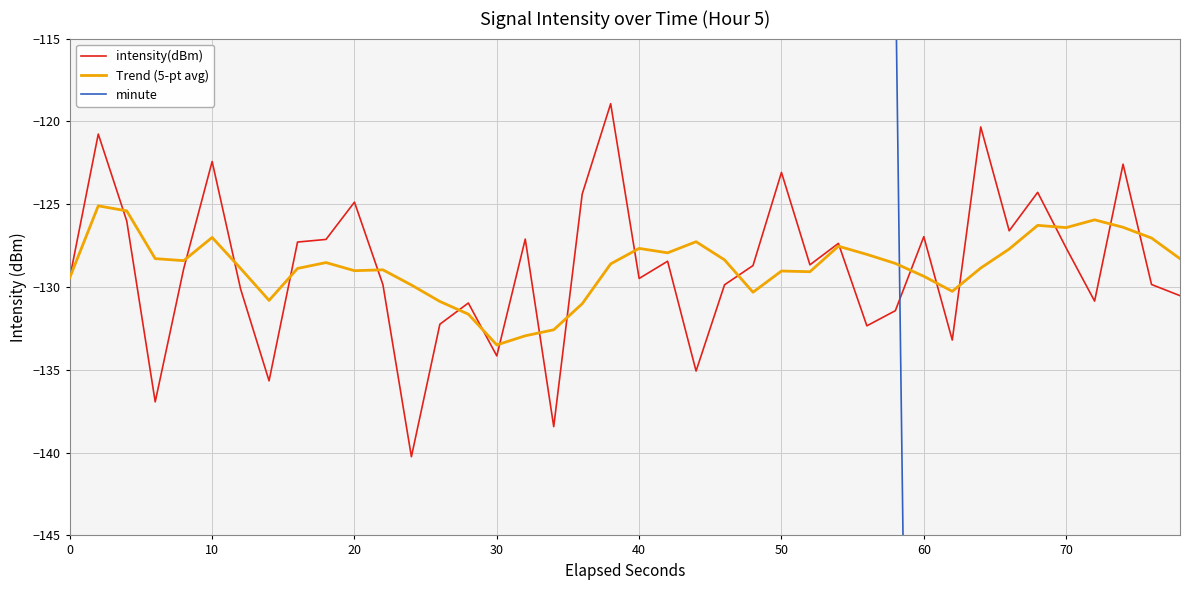

True or false: intensity(dBm) has a value of -58.8 at 60.

False